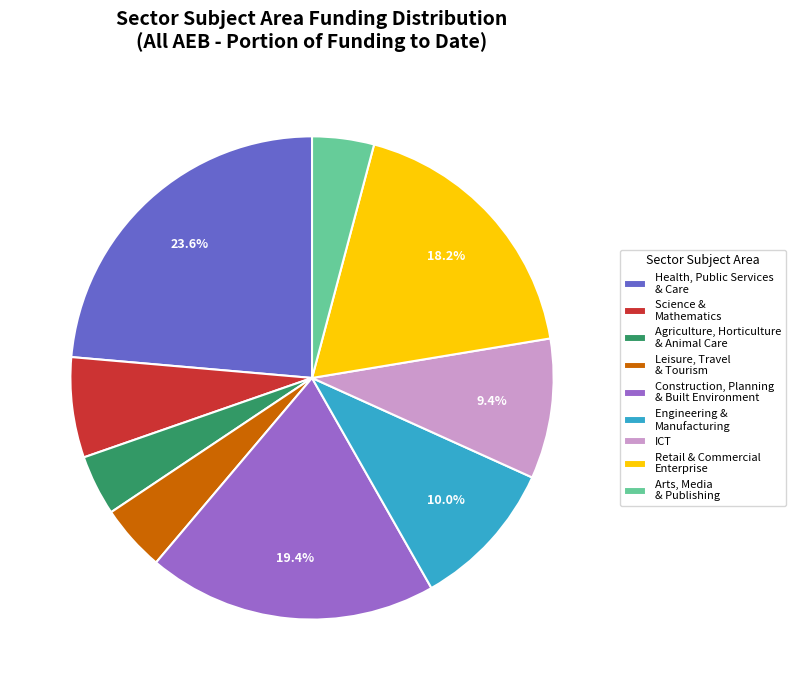

Is there any slice that represents more than half of the pie?

No